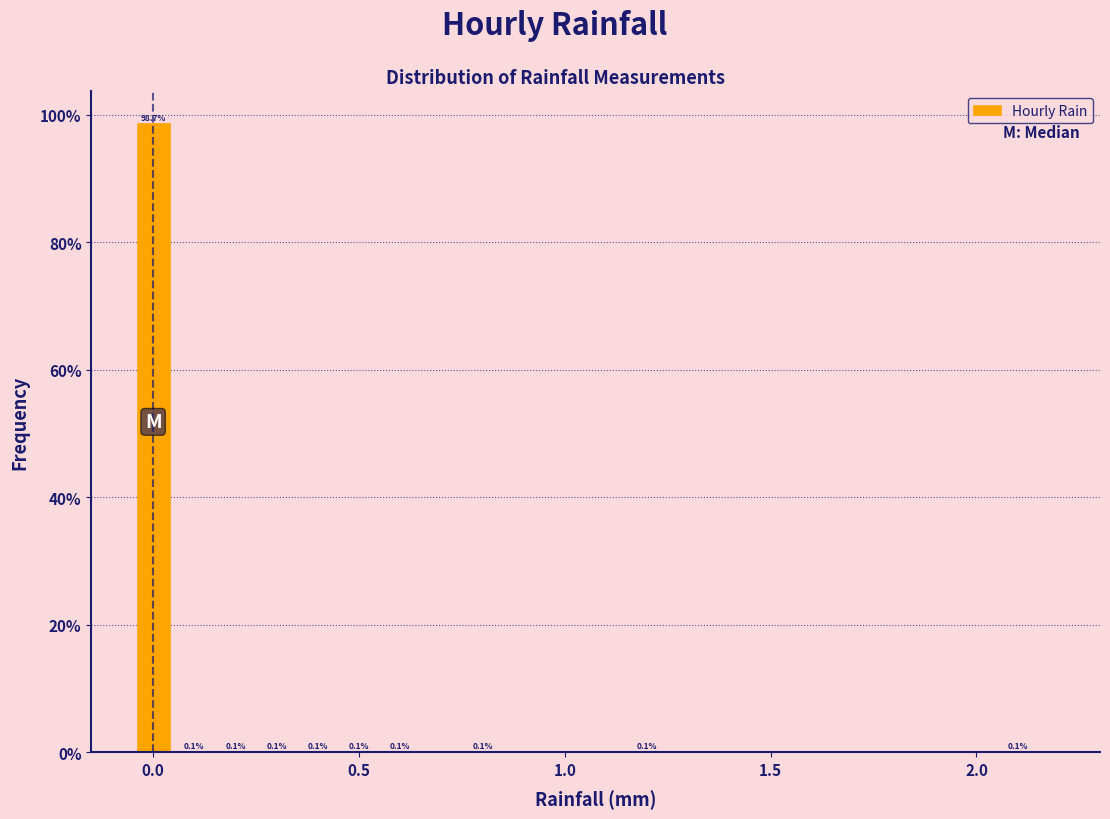

Read against the x-axis, roughly where is the centre of the tallest bar?

0.00